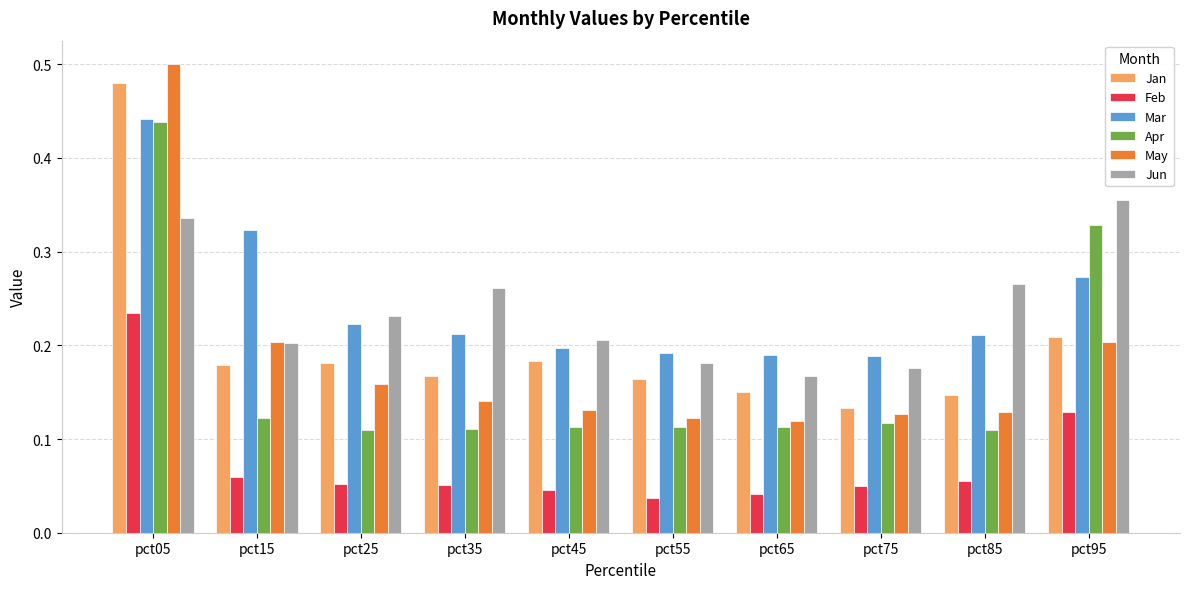

At how many categories does at least one series exceed 0?

10